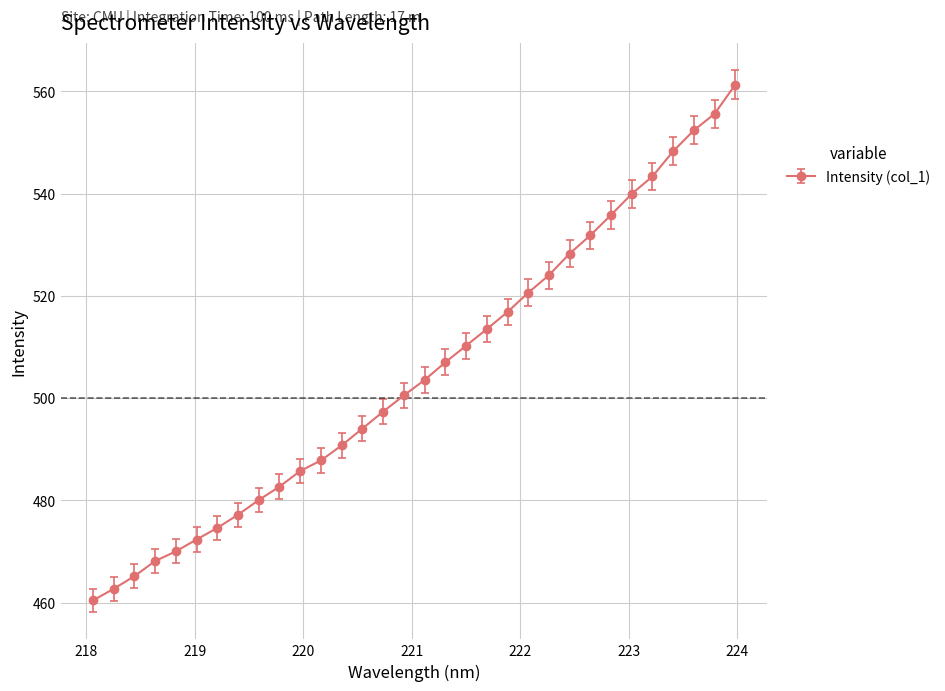

How many distinct data groups are displayed?

1